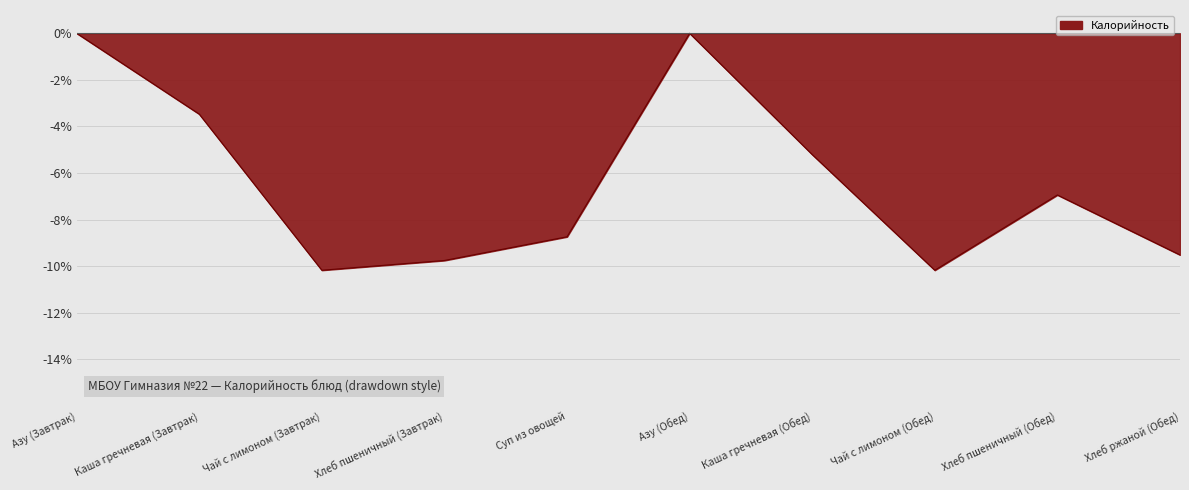

What is the average value?

-6.4